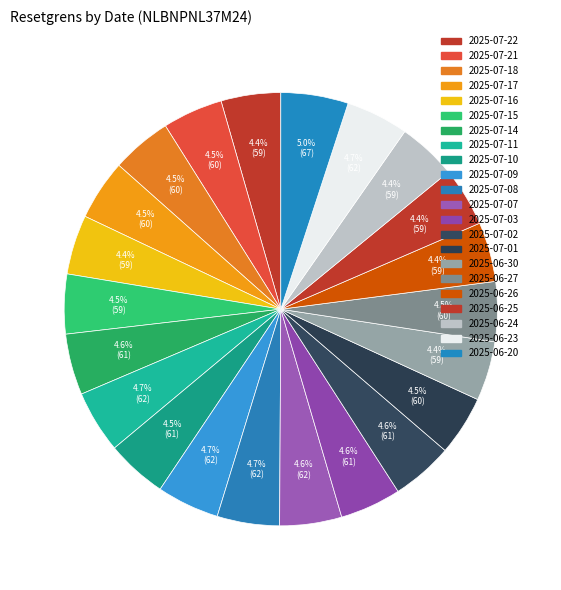

How many segments does this pie chart have?

22